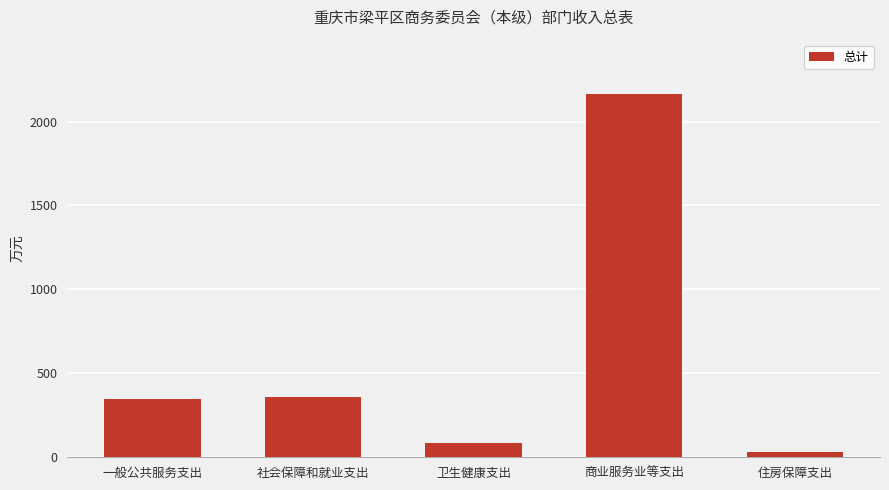

How many series are shown in this chart?

1